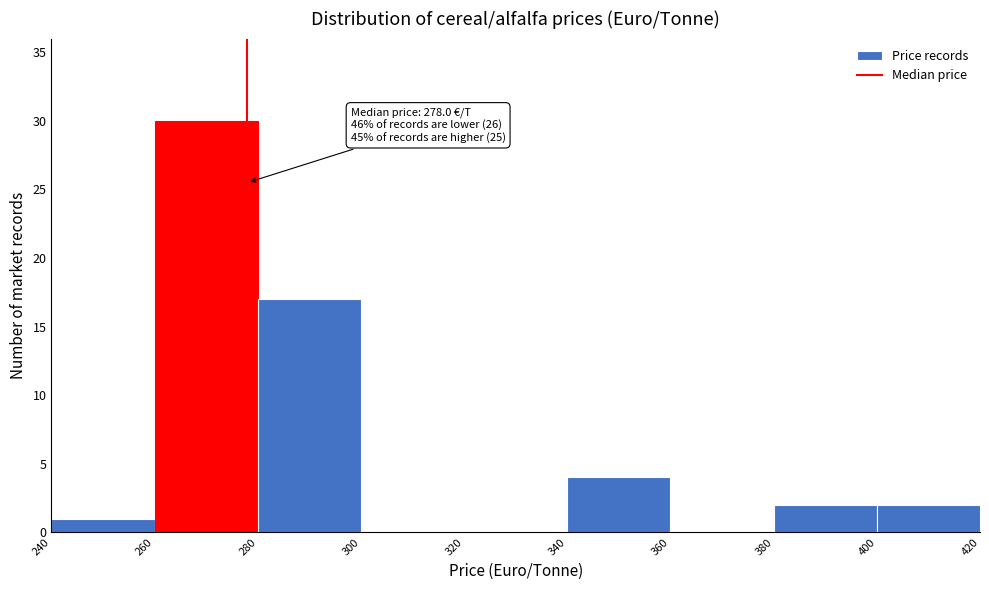

Over which range of the x-axis is the bar tallest?

260 to 280